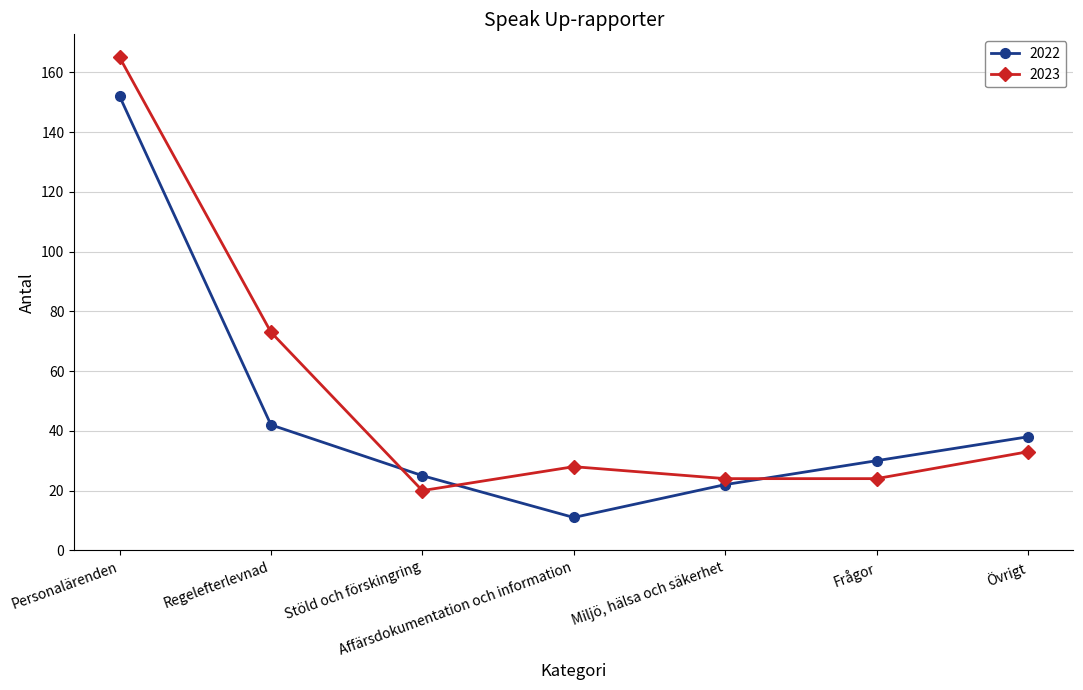

What is the label of the 5th point from the right?

Stöld och förskingring